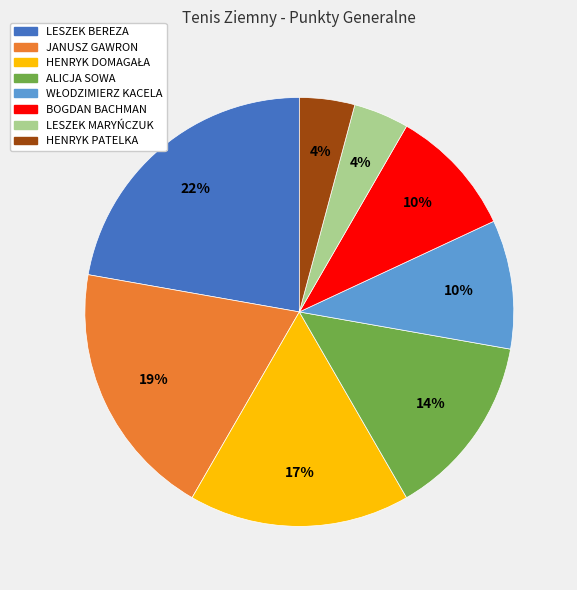

Which slice is the largest?

LESZEK BEREZA